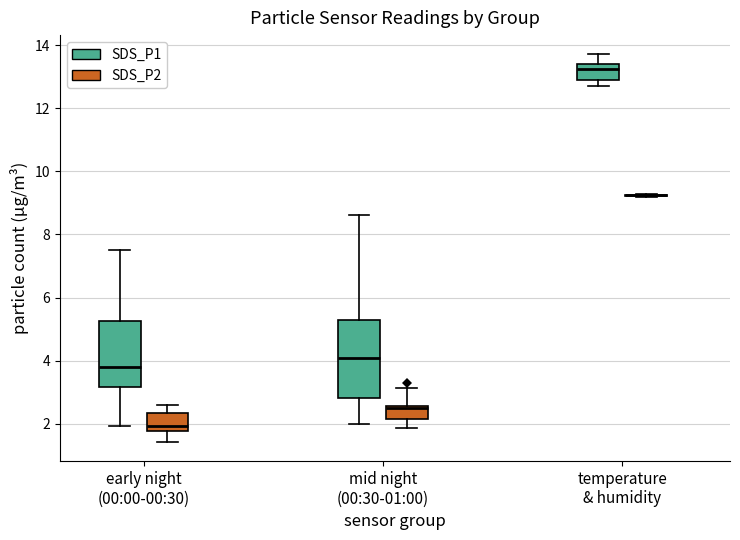

Reading left to right, transcribe this box plot: for each box, give where its median line is, the range the box spans, and where its two whiskers end, as read against the y-axis. The values are not printed on the chart, so give them approximately, as read against the axis.

early night (00:00-00:30) (SDS_P1): median 3.8, box 3.2 to 5.2, whiskers 2.0 to 7.6
early night (00:00-00:30) (SDS_P2): median 2.0, box 1.8 to 2.4, whiskers 1.4 to 2.6
mid night (00:30-01:00) (SDS_P1): median 4.0, box 2.8 to 5.2, whiskers 2.0 to 8.6
mid night (00:30-01:00) (SDS_P2): median 2.4, box 2.2 to 2.6, whiskers 1.8 to 3.2
temperature & humidity (SDS_P1): median 13.2, box 13.0 to 13.4, whiskers 12.8 to 13.8
temperature & humidity (SDS_P2): box collapsed to a line at 9.2, whiskers 9.2 to 9.2